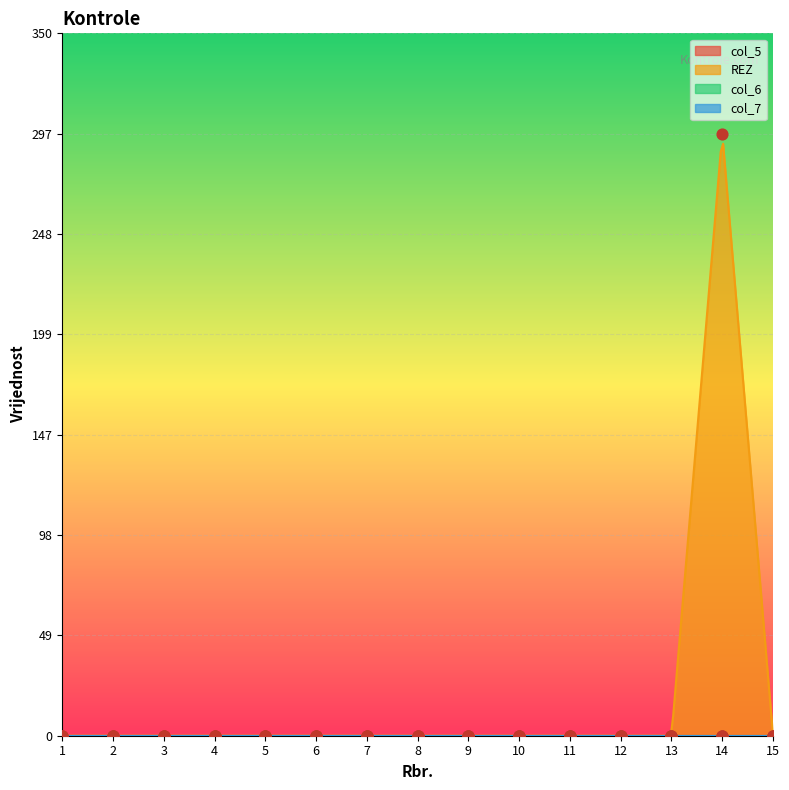

Is the value of col_7 at 13 greater than the value of col_6 at 13?

No